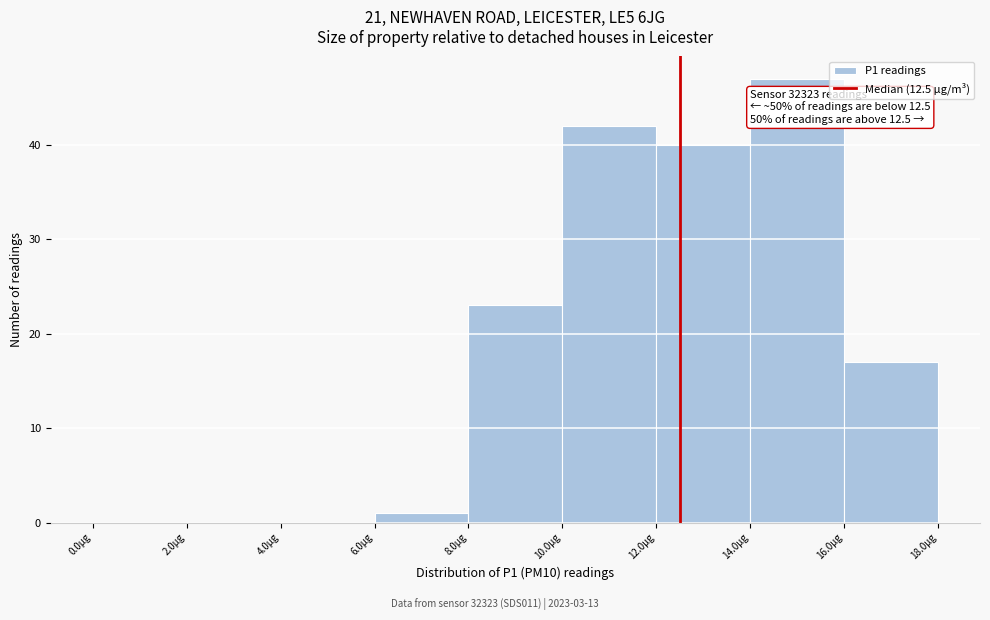

Over which range of the x-axis is the bar tallest?

14 to 16